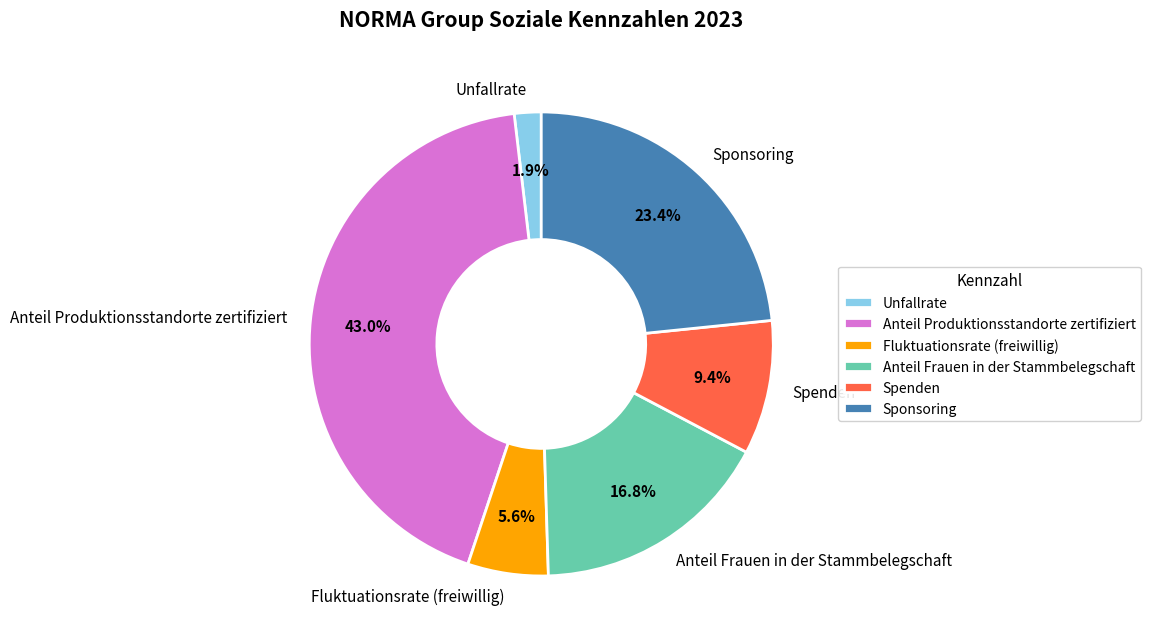

What is the total percentage of Fluktuationsrate (freiwillig) and Spenden?

15.0%